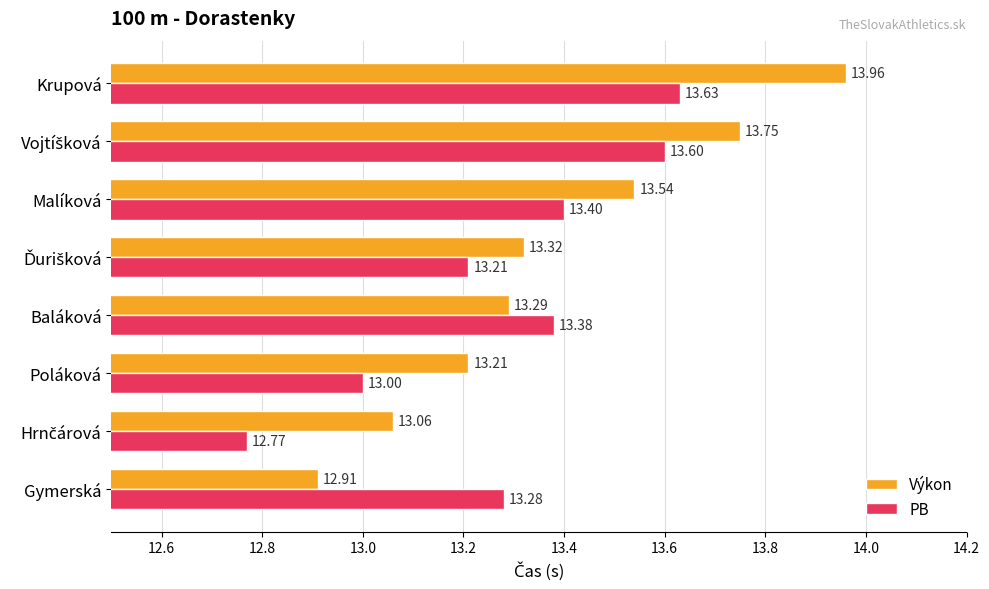

What is the difference between the second highest and second lowest values in the PB series?

0.6